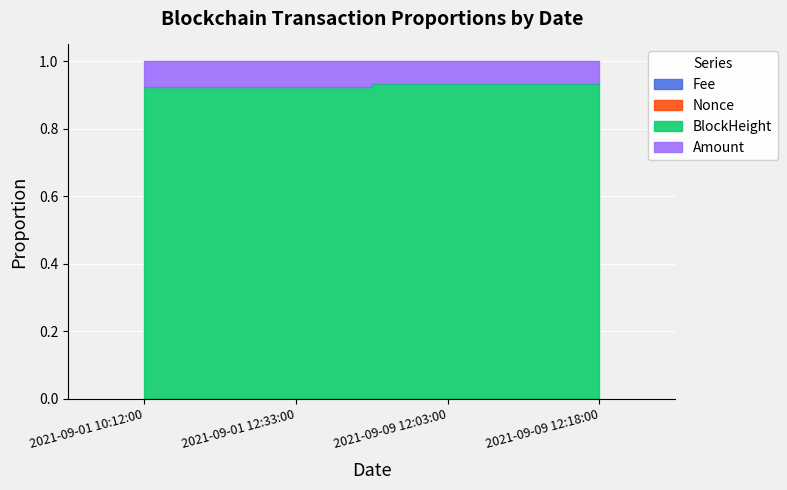

At how many categories does at least one series exceed 0?

4